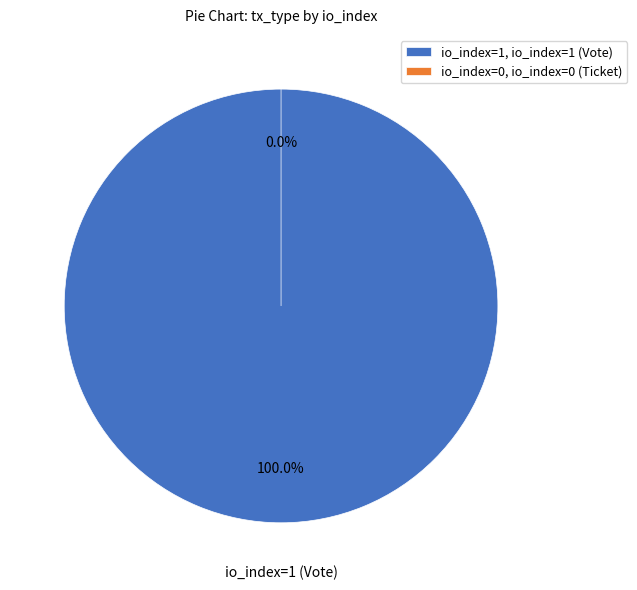

Rank the categories by value from highest to lowest.

io_index=1 (Vote), io_index=0 (Ticket)